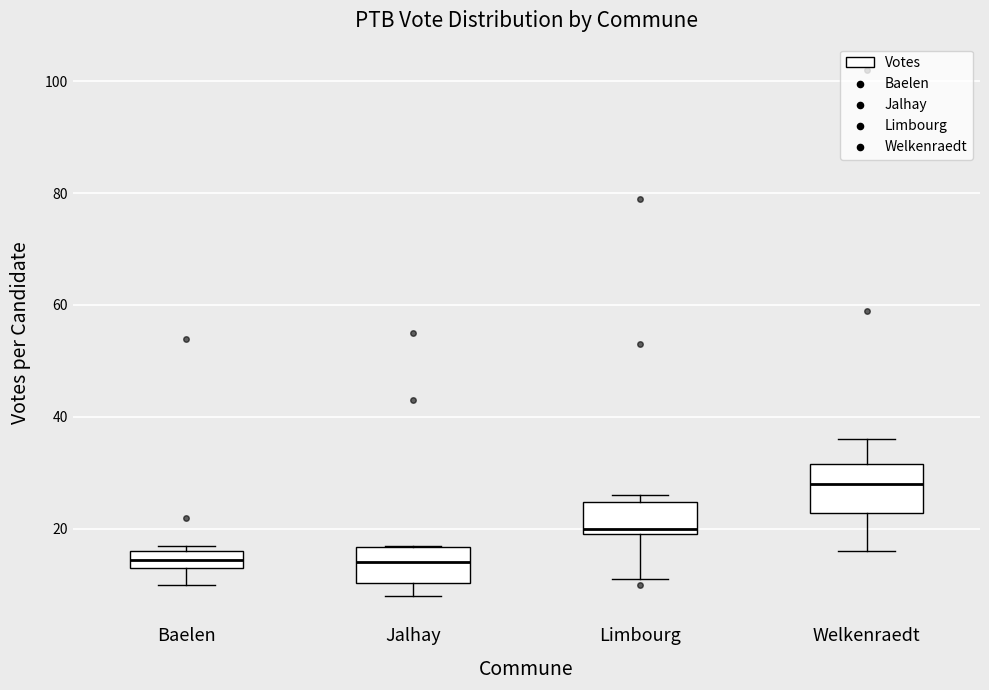

Where does the lower whisker of the box for Jalhay end on the y-axis? The values are not printed on the chart, so give them approximately, as read against the axis.

8